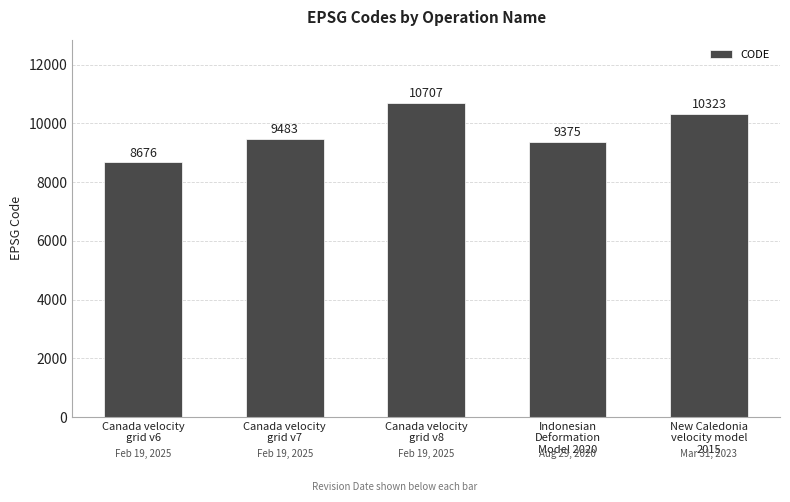

Count the number of categories in the chart.

5